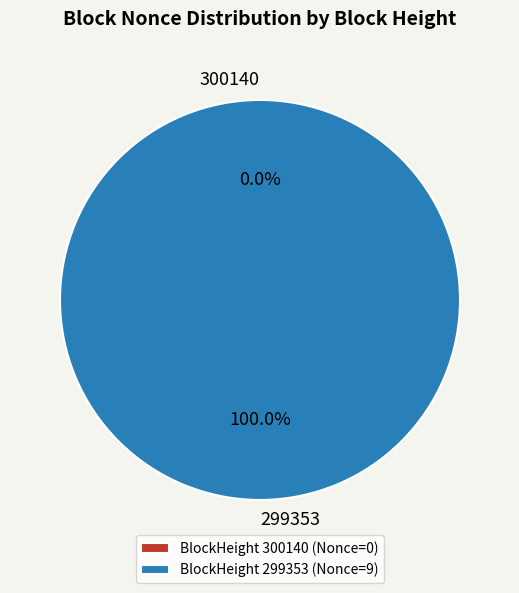

Rank the categories by value from highest to lowest.

299353, 300140